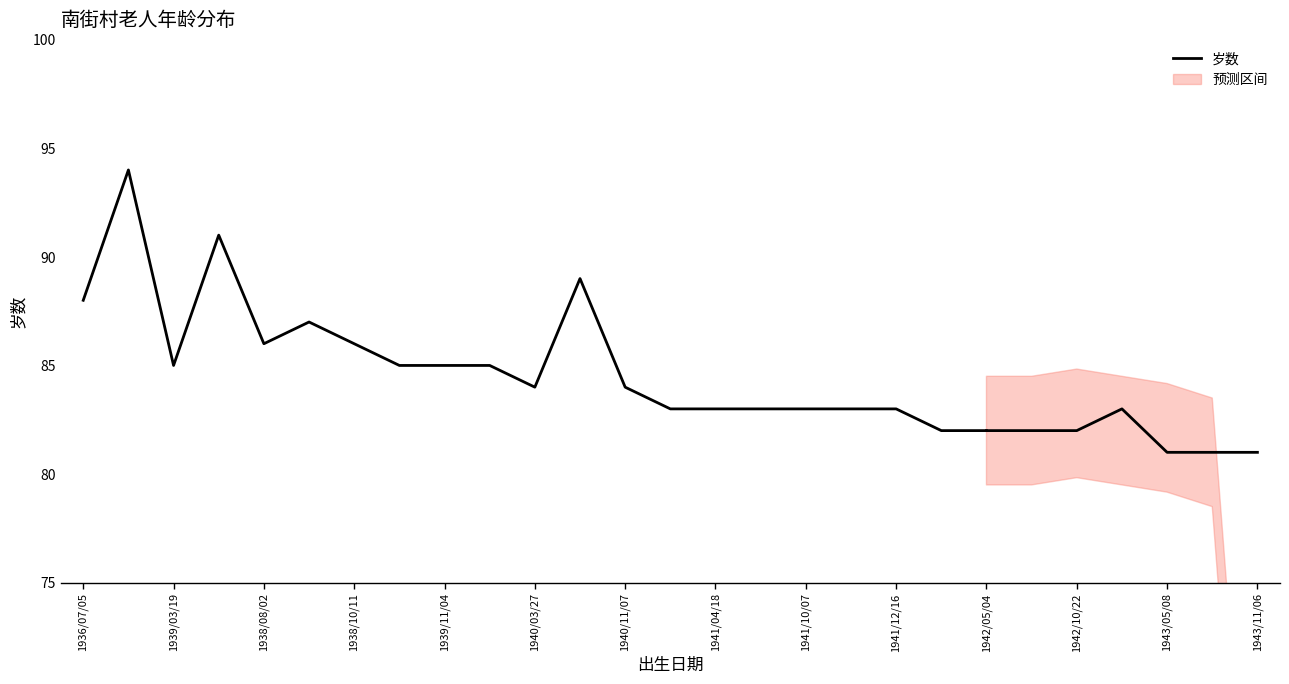

What is the average value?

85